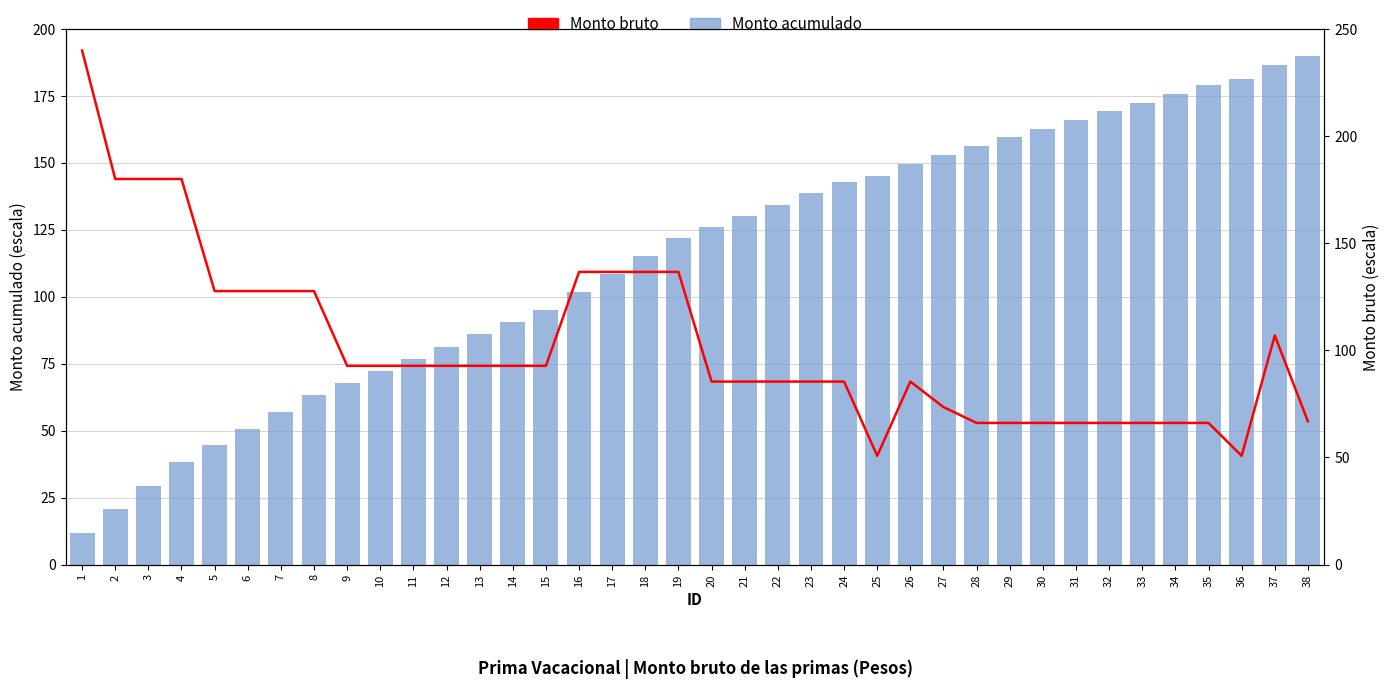

At which label does Monto acumulado first exceed 126?

20